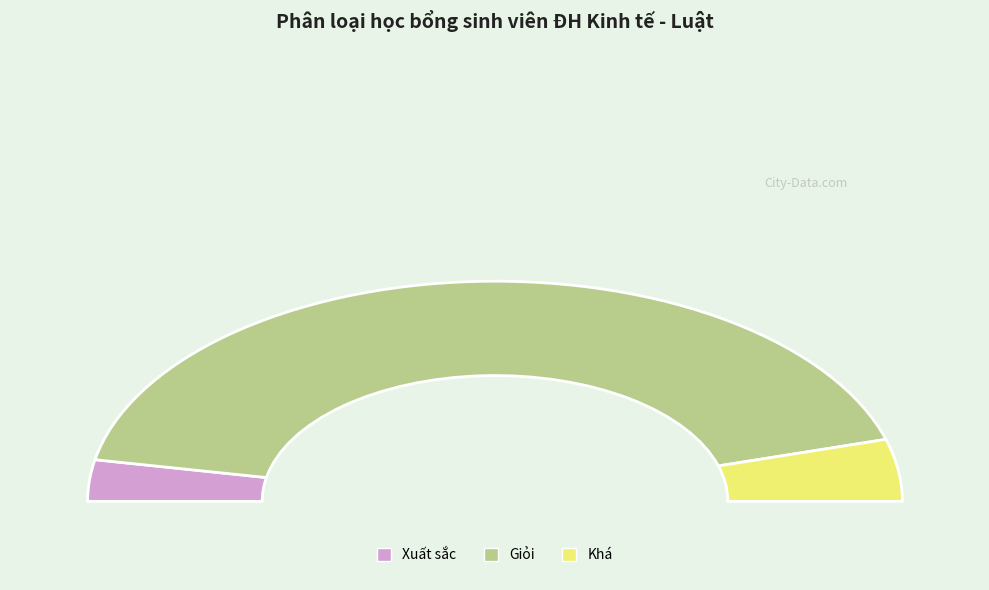

Does any single category account for the majority?

Yes